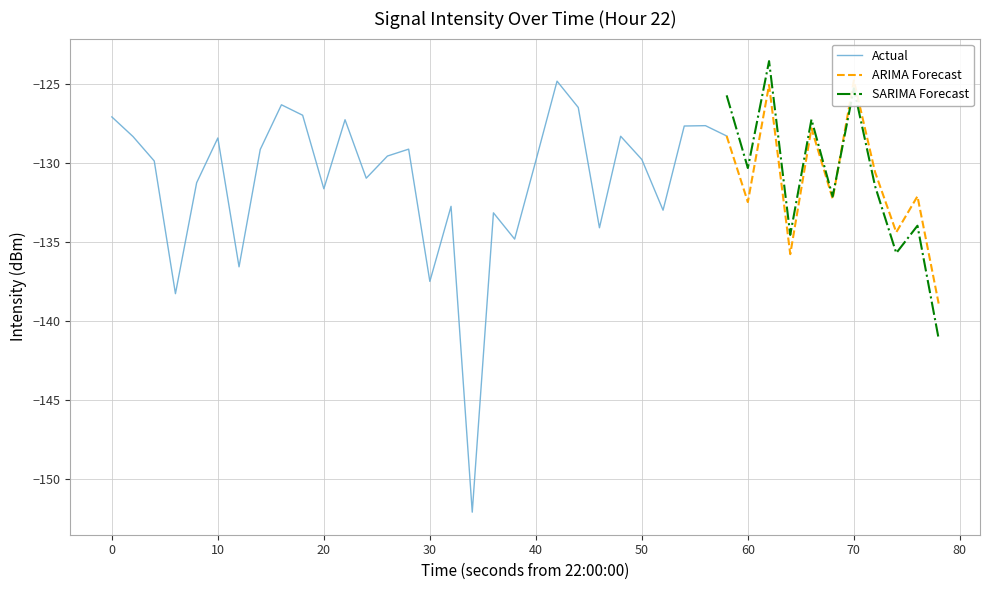

Reading left to right, what are all the values shown in this chart?

0=-127.1	1=-128.3	2=-129.9	3=-138.3	4=-131.3	5=-128.4	6=-136.6	7=-129.2	8=-126.3	9=-127.0	10=-131.6	11=-127.3	12=-131.0	13=-129.6	14=-129.1	15=-137.5	16=-132.8	17=-152.1	18=-133.2	19=-134.8	20=-129.9	21=-124.8	22=-126.5	23=-134.1	24=-128.3	25=-129.8	26=-133.0	27=-127.7	28=-127.7	29=-128.3	30=-132.5	31=-125.1	32=-135.8	33=-127.8	34=-132.3	35=-124.8	36=-130.6	37=-134.4	38=-132.1	39=-138.9